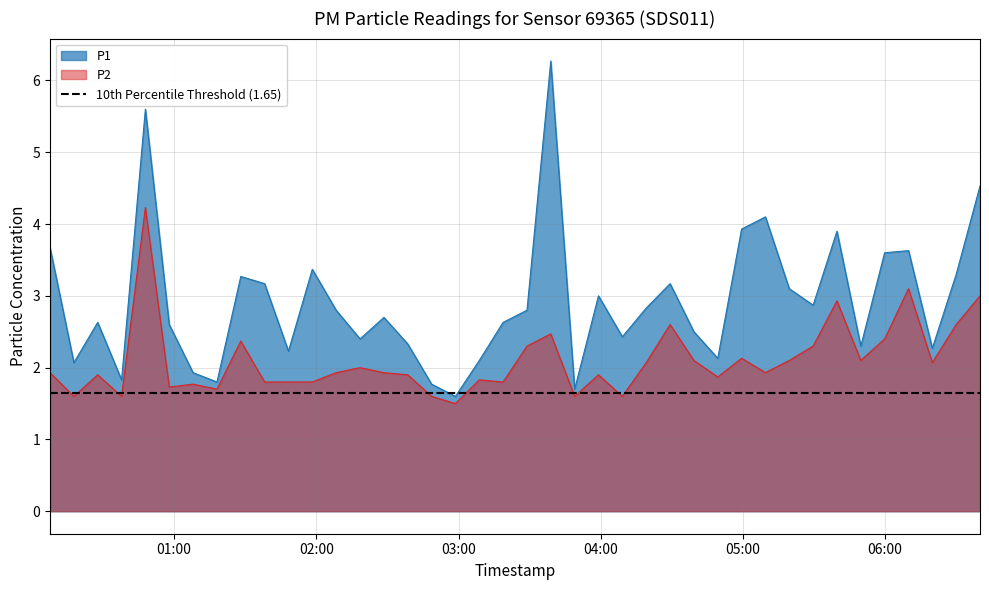

Does the chart display data point markers on the line(s)?

No